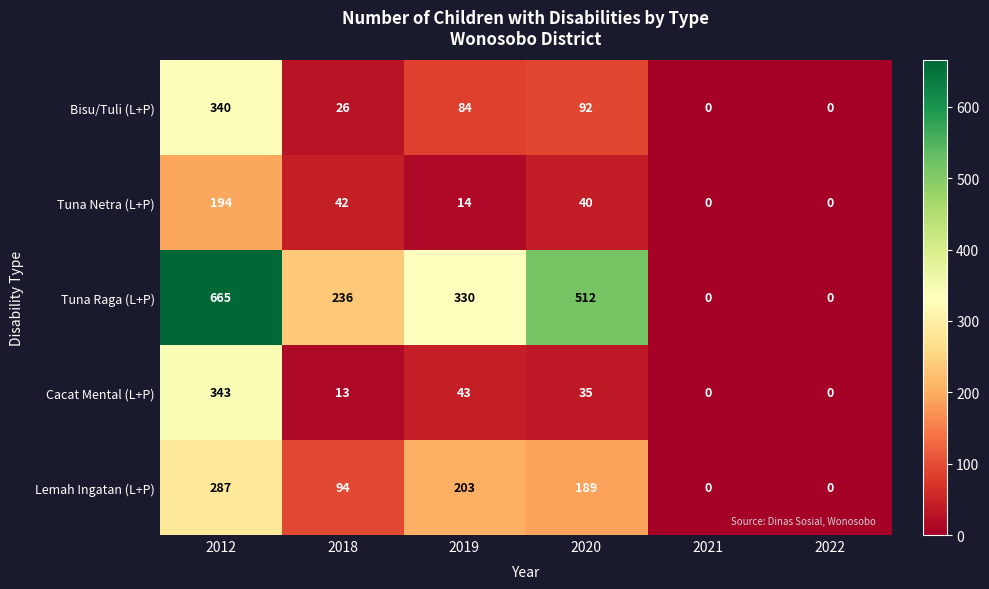

Reading left to right, transcribe all the data shown in this chart.

Bisu/Tuli (L+P): 2012=340	2018=26	2019=84	2020=92	2021=0	2022=0
Tuna Netra (L+P): 2012=194	2018=42	2019=14	2020=40	2021=0	2022=0
Tuna Raga (L+P): 2012=665	2018=236	2019=330	2020=512	2021=0	2022=0
Cacat Mental (L+P): 2012=343	2018=13	2019=43	2020=35	2021=0	2022=0
Lemah Ingatan (L+P): 2012=287	2018=94	2019=203	2020=189	2021=0	2022=0